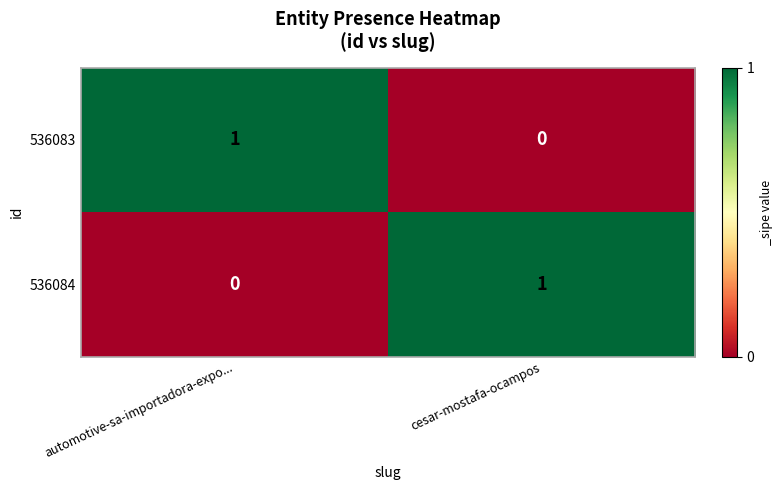

Is the value of 536084 at automotive-sa-importadora-expo... greater than the value of 536083 at automotive-sa-importadora-expo...?

No